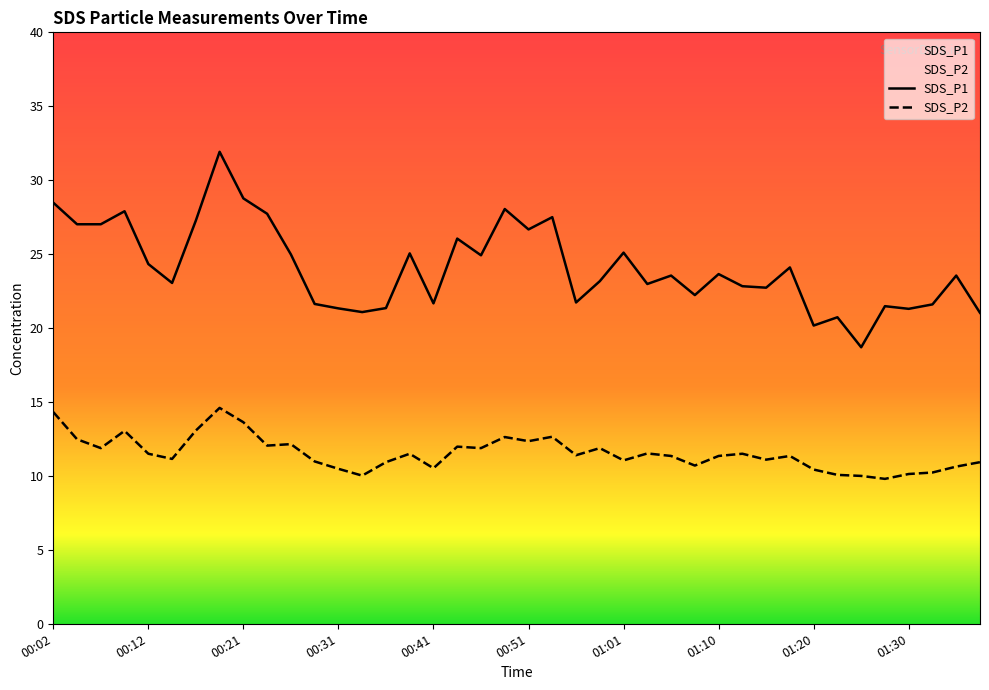

Where is SDS_P1 nearest to the value 25?

00:26